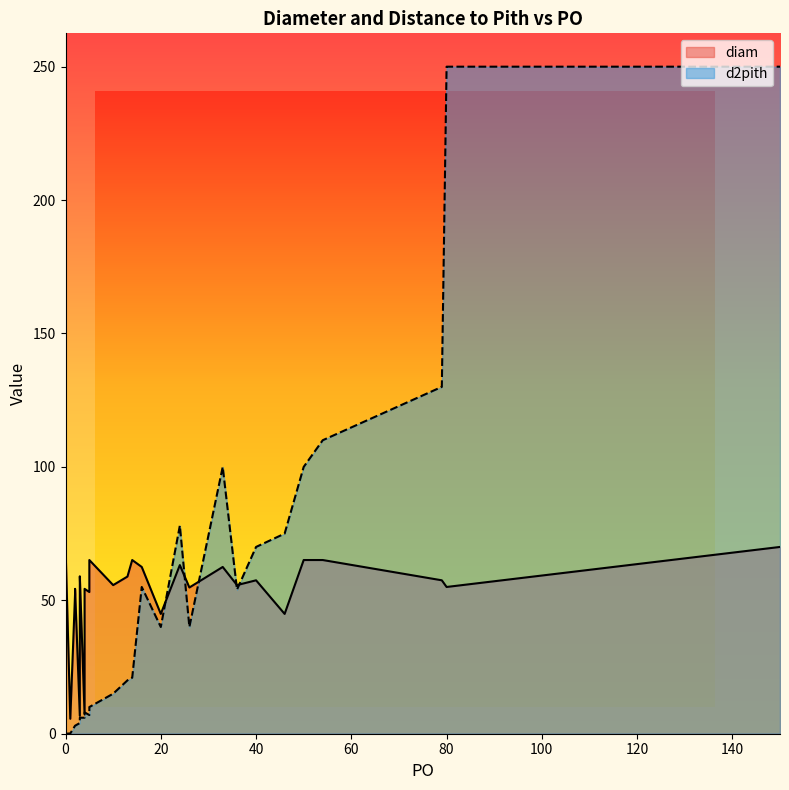

Which has a higher value, 27 or 12?

12